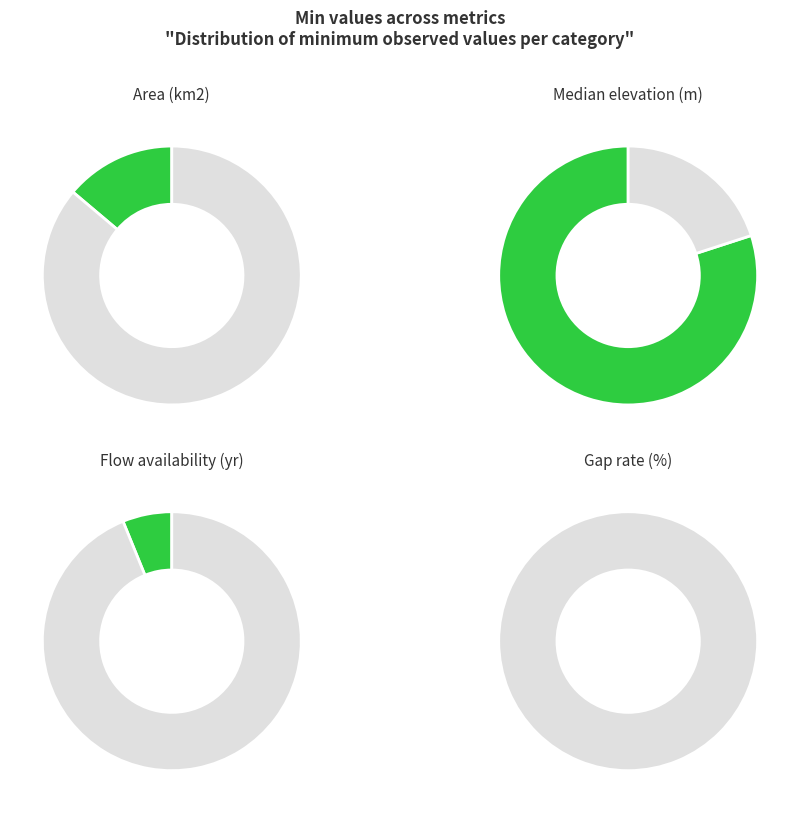

Which category accounts for the majority?

Median elevation (m)